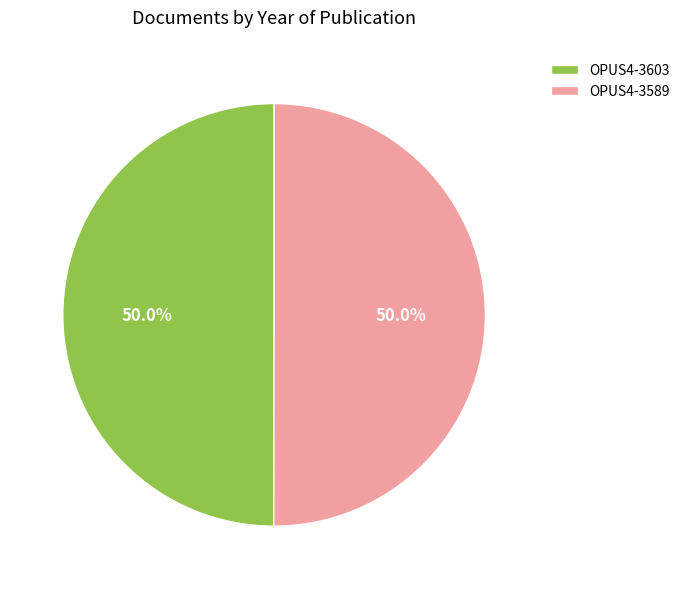

What is the total percentage of OPUS4-3603 and OPUS4-3589?

100.0%